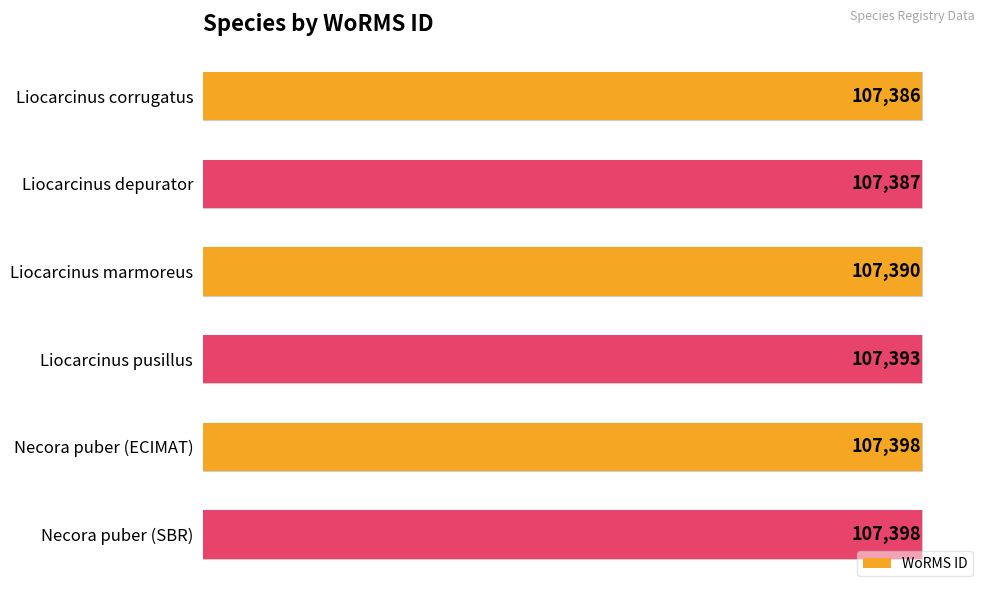

Are the bars grouped side by side (vs. stacked)?

No